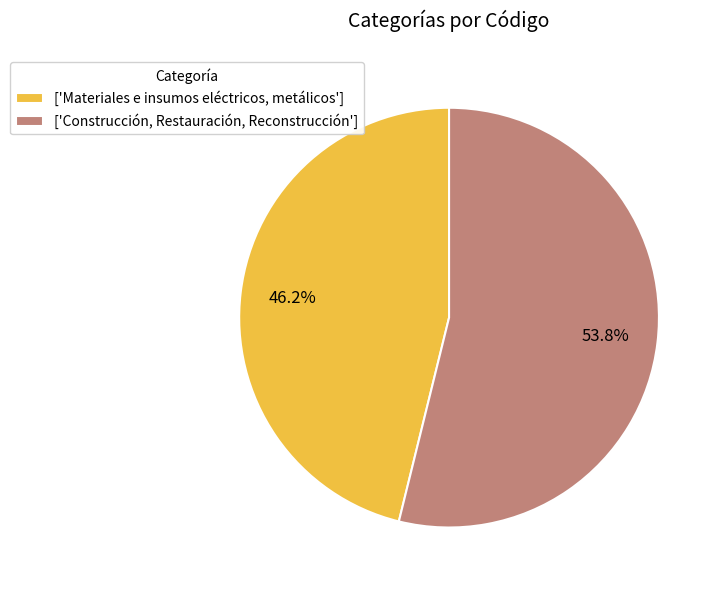

Is there a majority slice in this chart?

Yes